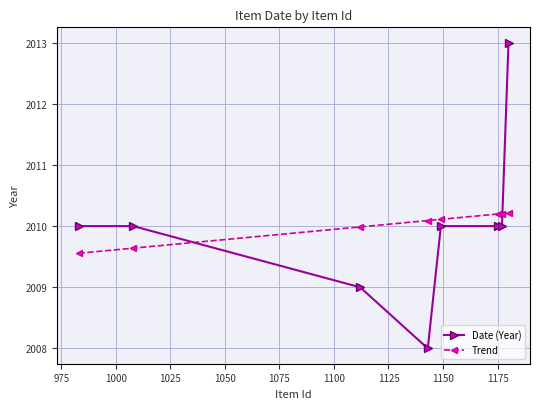

How many distinct data groups are displayed?

2